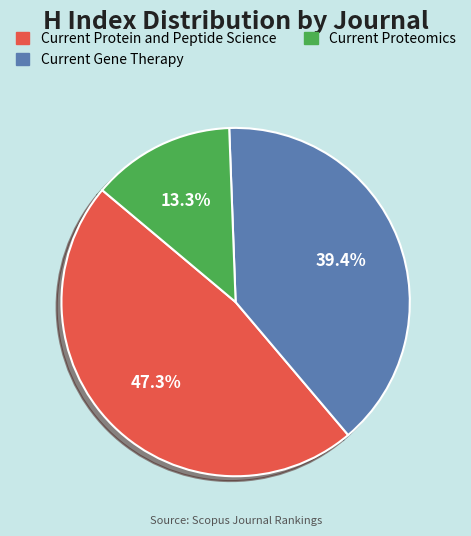

What is the ratio of the value at Current Protein and Peptide Science to the value at Current Gene Therapy?

1.2